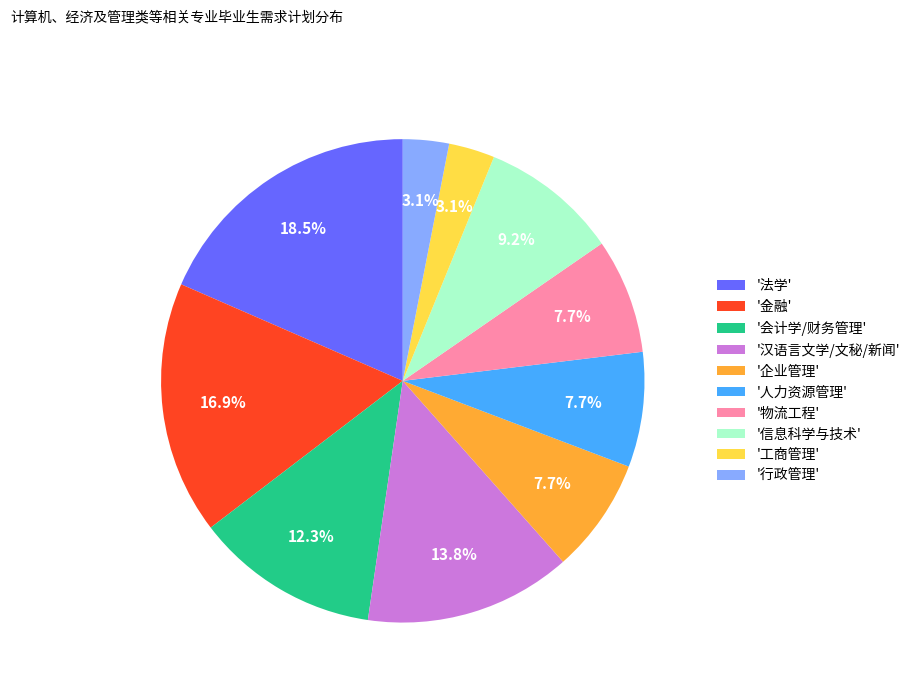

Does '金融' account for over 50% of the chart?

No